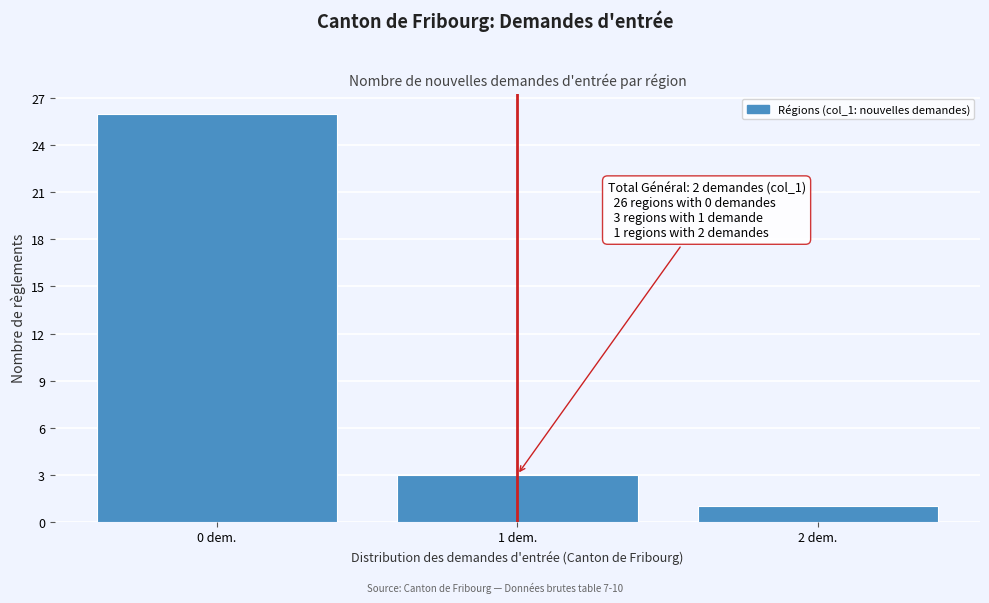

Which range on the x-axis has the tallest bar?

-0.5 to 0.5